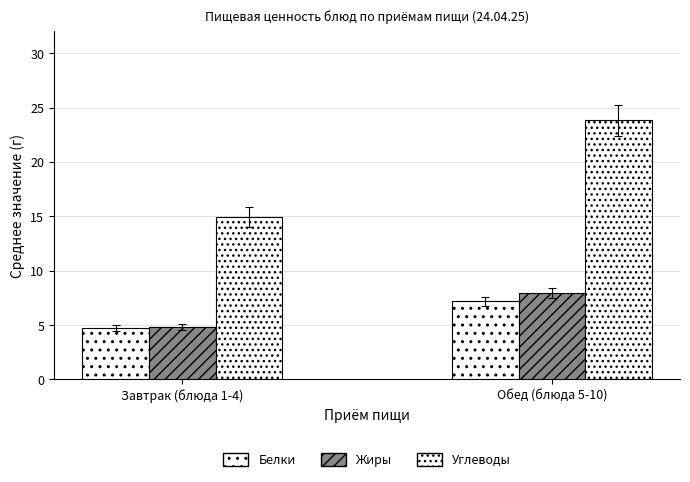

Reading right to left, list all the values displayed in this chart.

Белки: Обед (блюда 5-10)=7.2	Завтрак (блюда 1-4)=4.8
Жиры: Обед (блюда 5-10)=8.0	Завтрак (блюда 1-4)=4.8
Углеводы: Обед (блюда 5-10)=23.8	Завтрак (блюда 1-4)=14.9